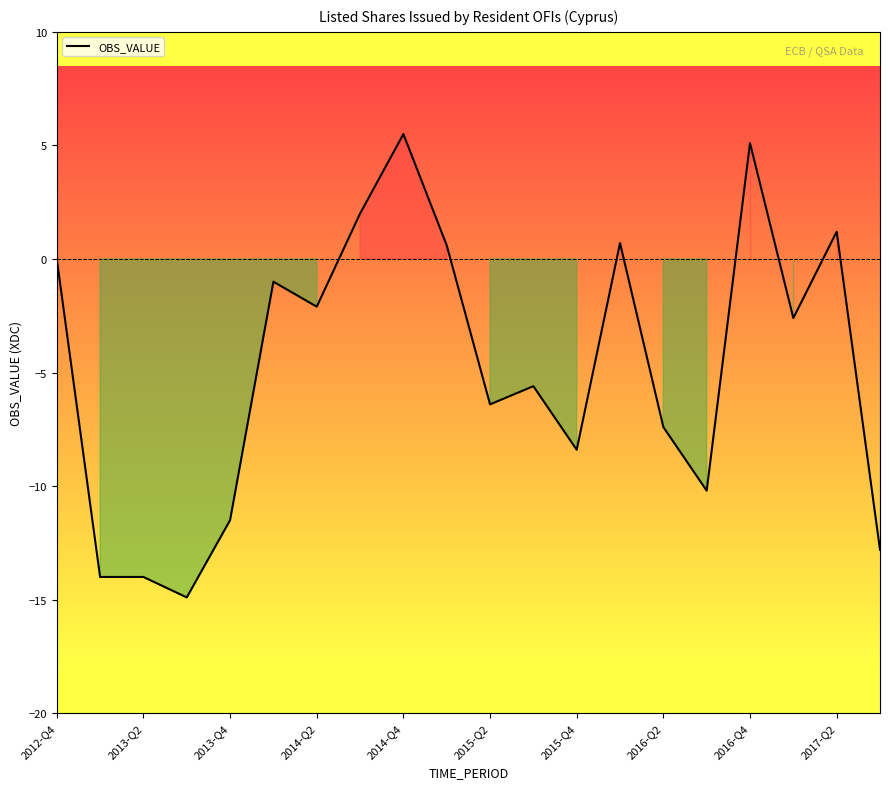

What is the maximum value shown in the chart?

5.5